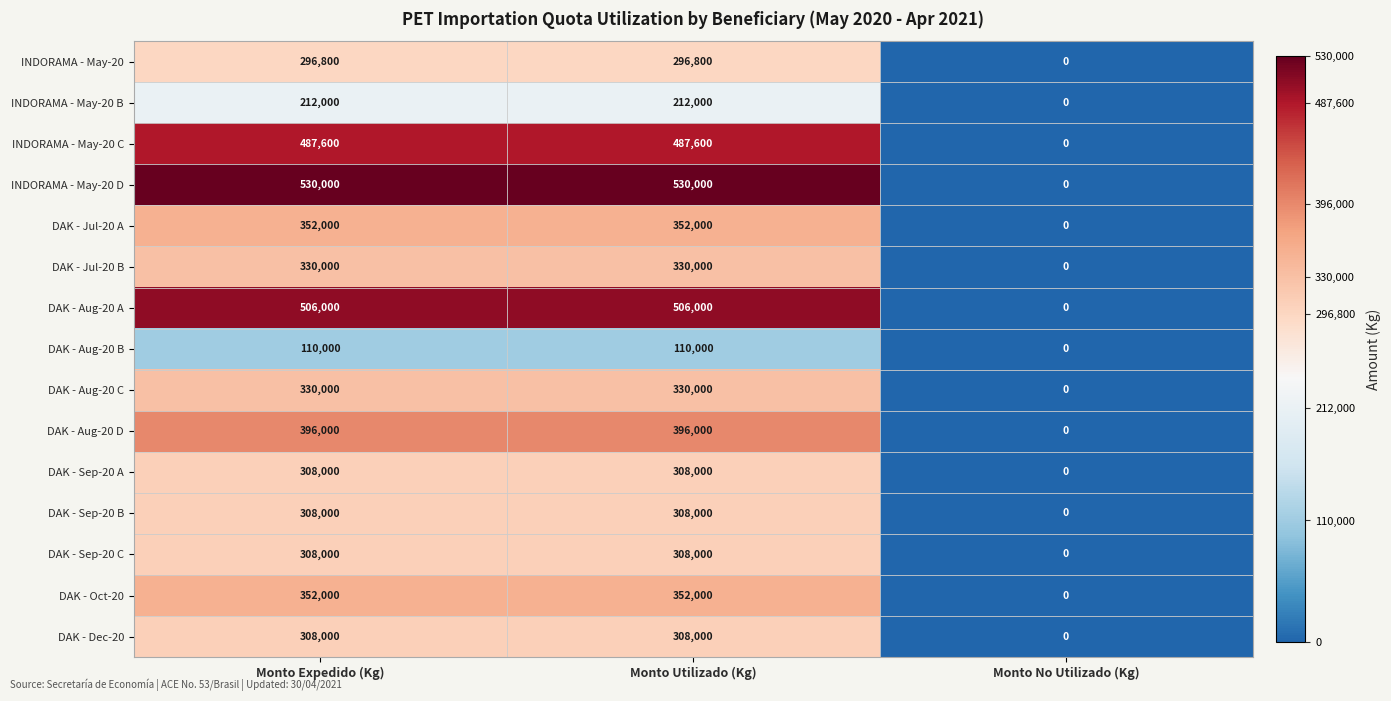

Which series changed the most between Monto Expedido (Kg) and Monto No Utilizado (Kg)?

INDORAMA - May-20 D